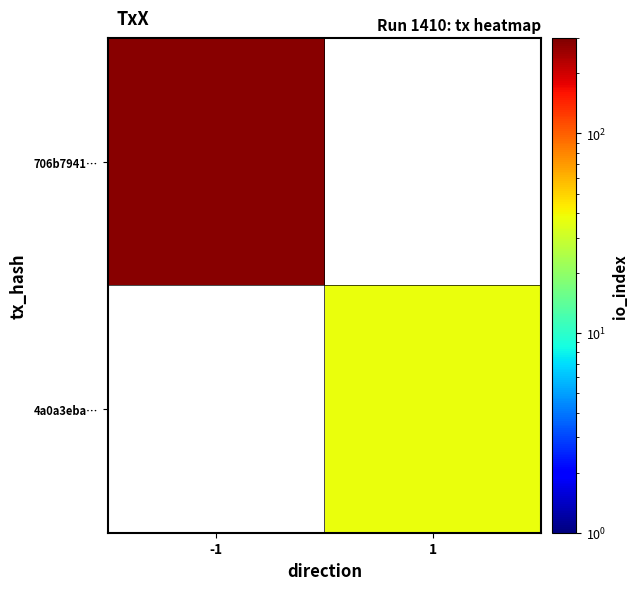

The value of 706b7941… at -1 is 284.0. True or false?

True